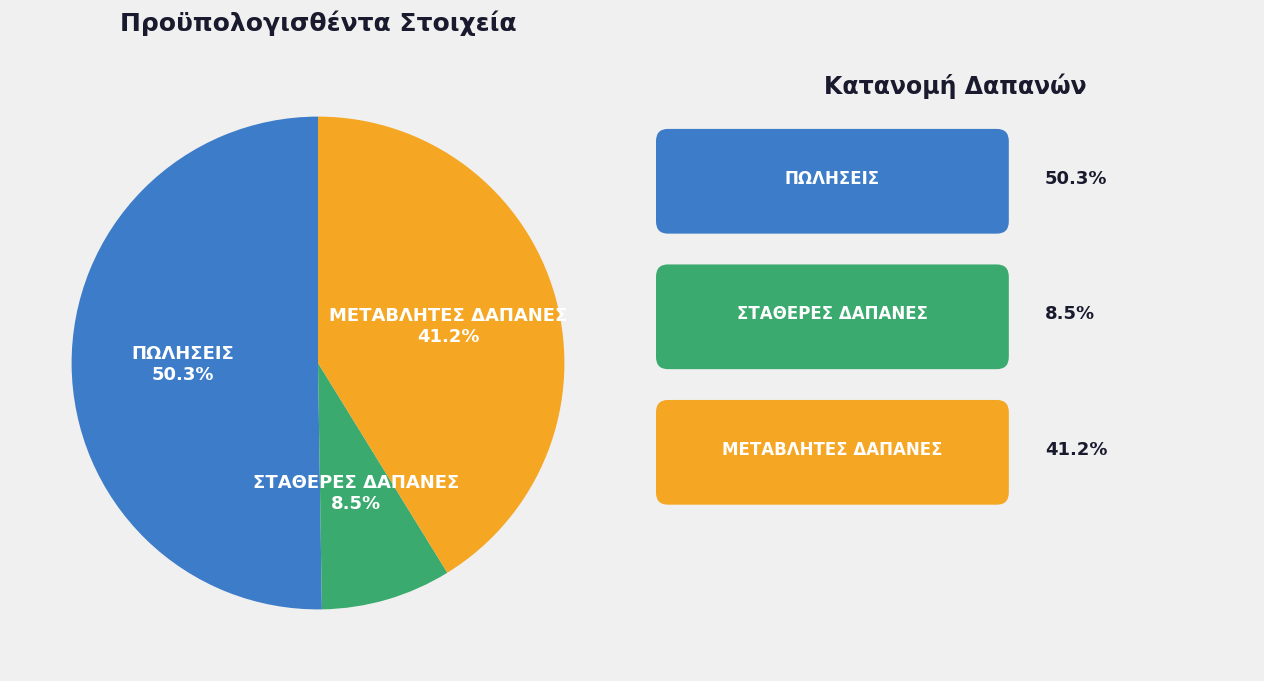

Which slice represents more than half of the pie?

ΠΩΛΗΣΕΙΣ